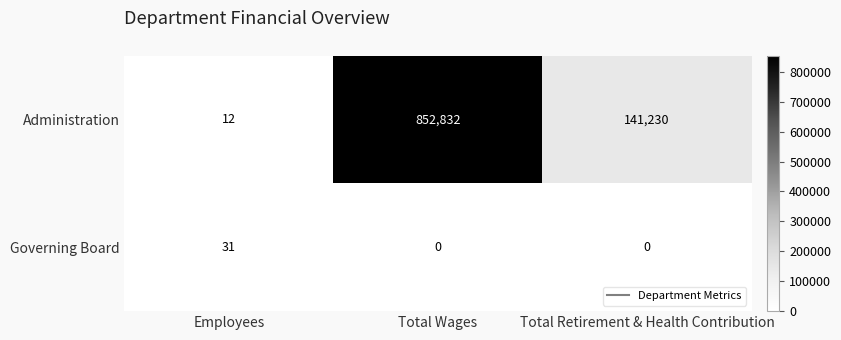

What is the average value of the Administration series?

331358